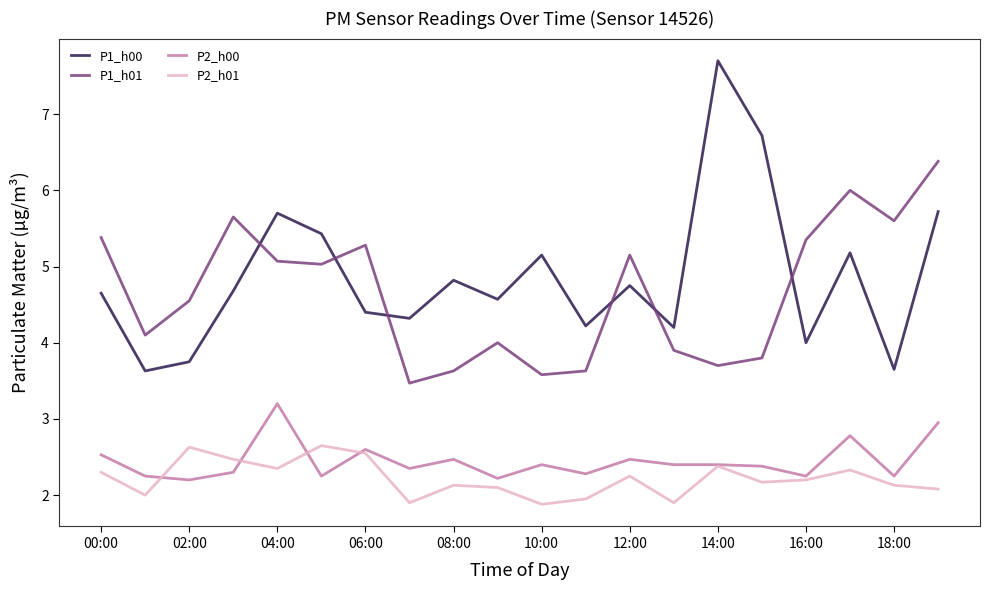

Which series has the widest spread of values?

P1_h00